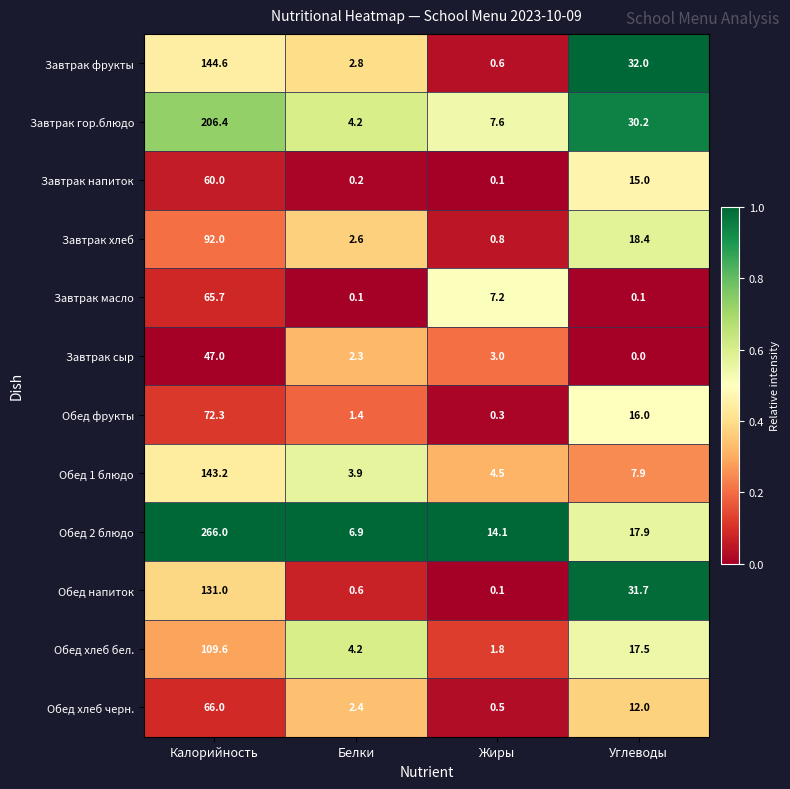

At which category does the chart reach its minimum across all series?

Углеводы